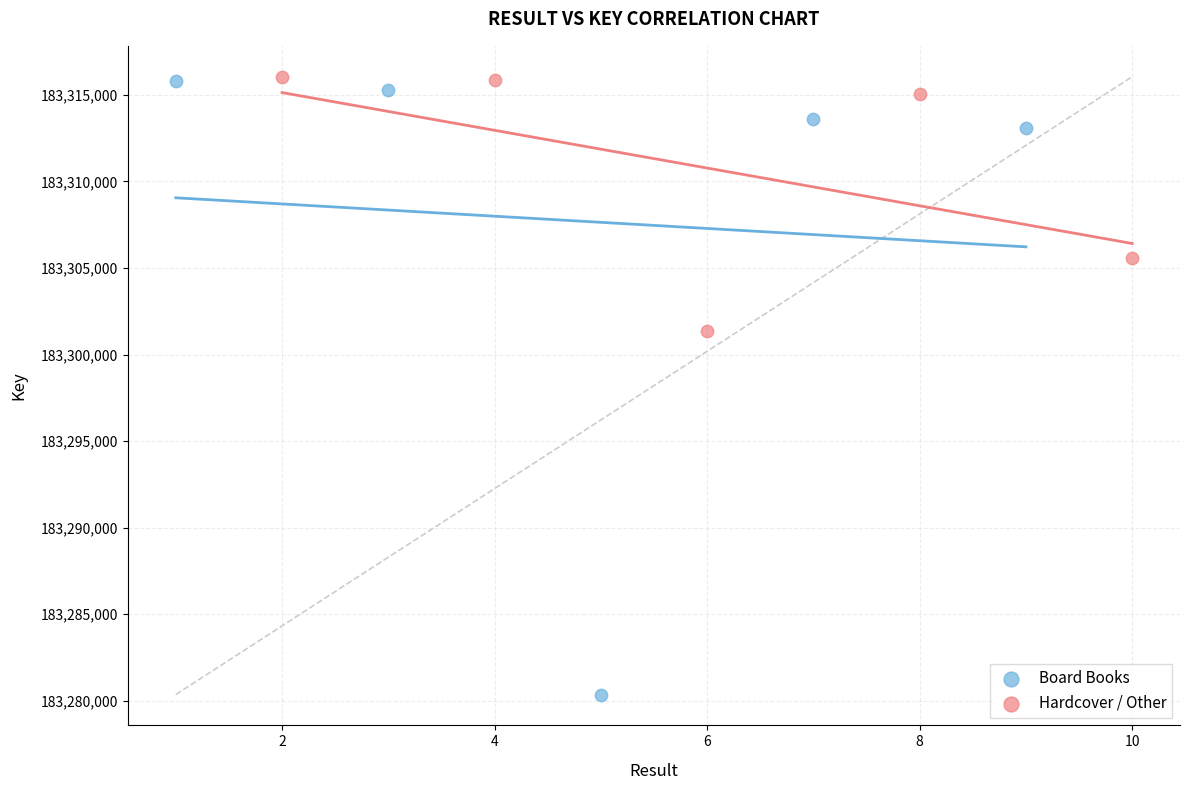

Which series has the largest Y range (max minus min)?

Board Books